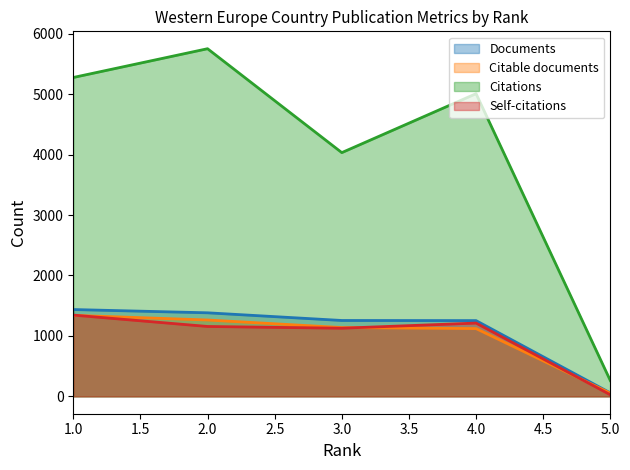

What are all the series names shown in the legend?

Documents, Citable documents, Citations, Self-citations